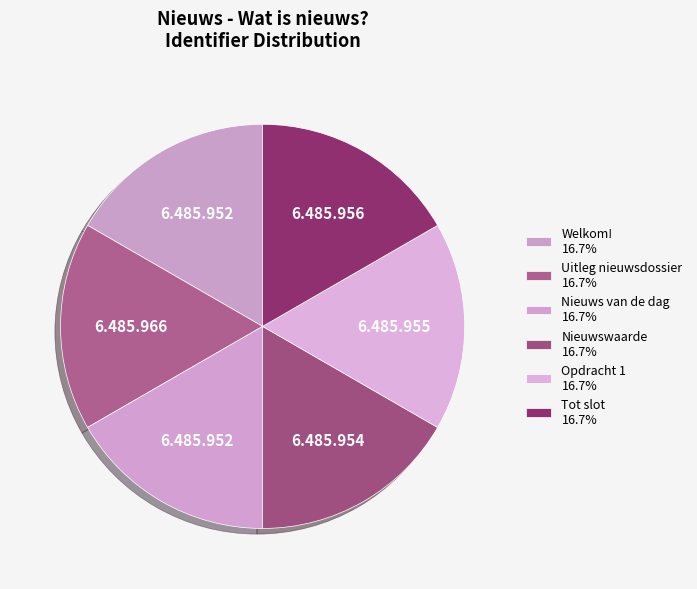

To the nearest percent, what portion does Nieuwswaarde represent?

17%